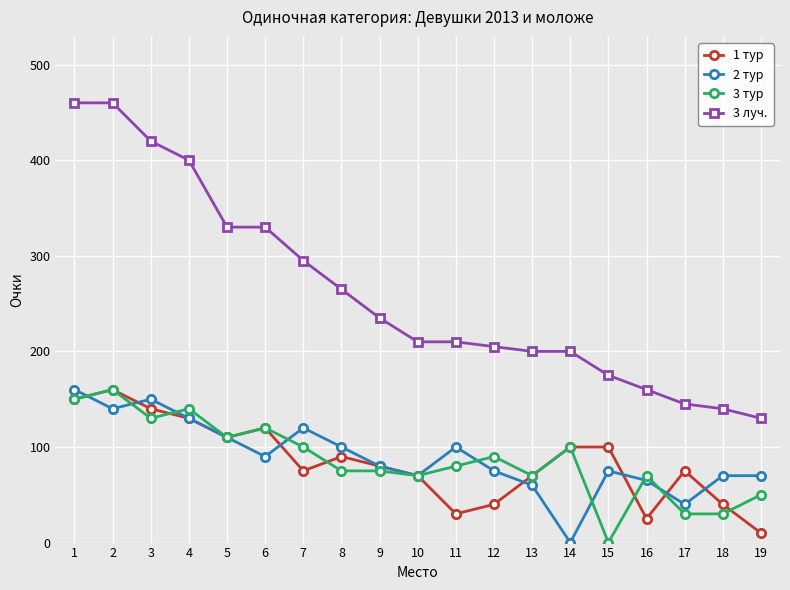

True or false: 3 луч. and 2 тур cross at least once.

False